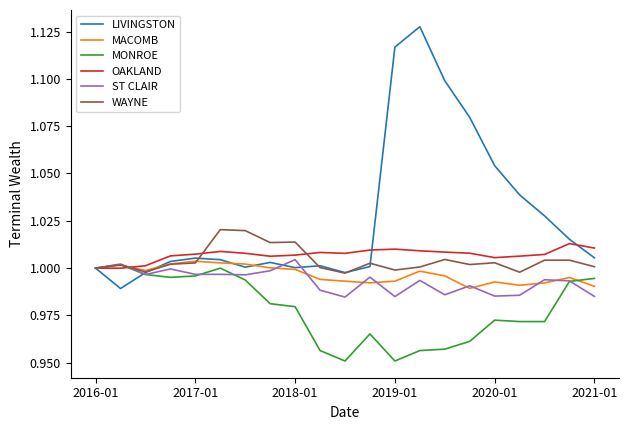

Which series has the largest total across all categories?

LIVINGSTON